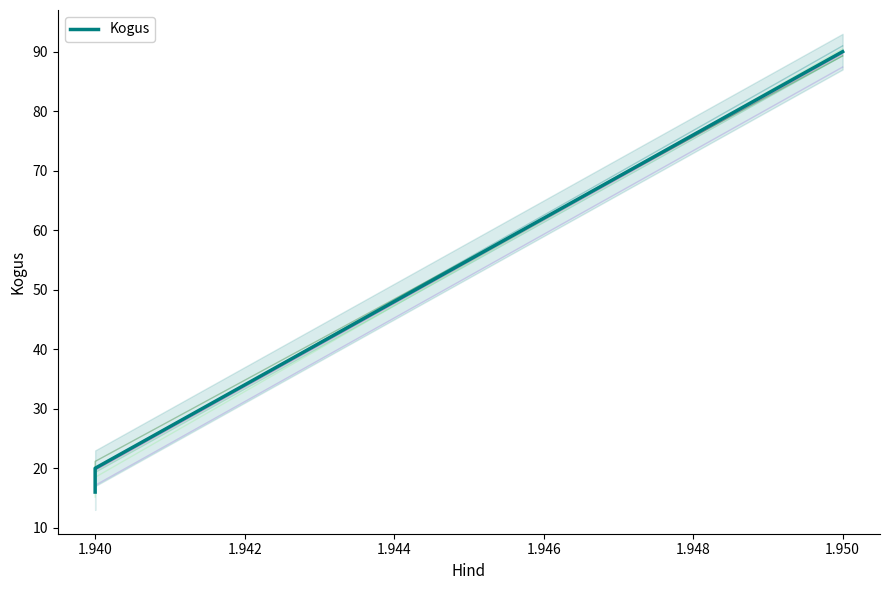

Reading left to right, list all the values displayed in this chart.

16	20	90